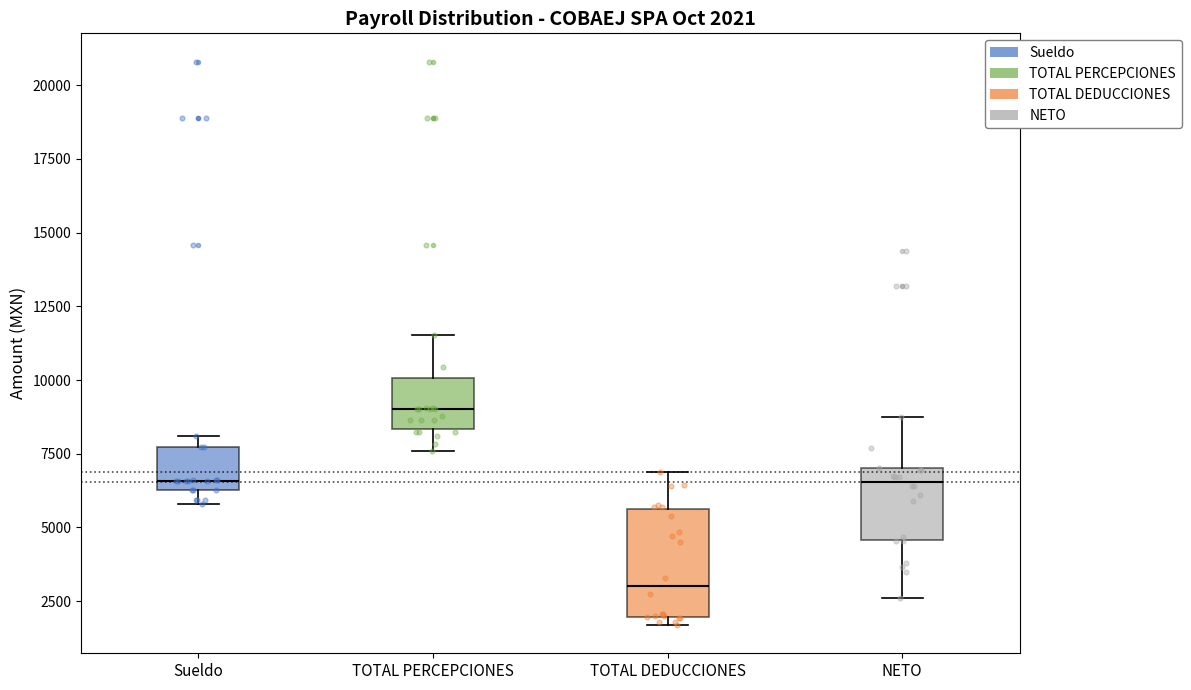

Which box's median line is the lowest?

TOTAL DEDUCCIONES